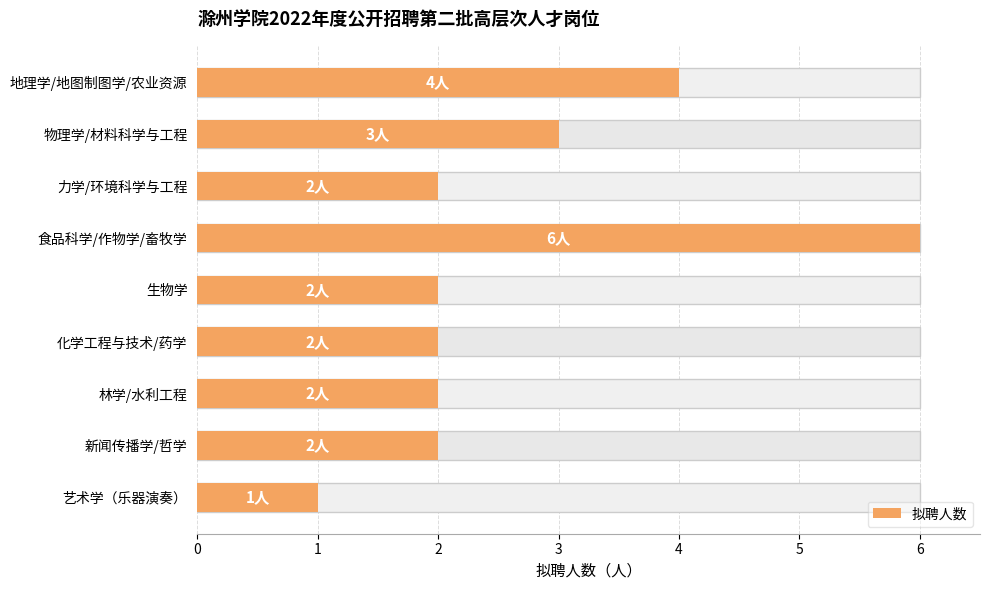

Are the bars horizontal?

Yes